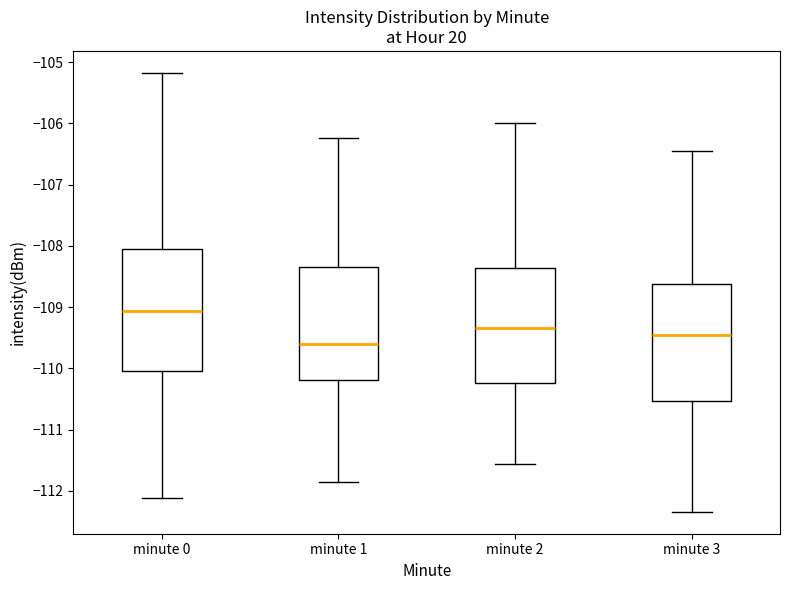

Which box has the lowest median line?

minute 1